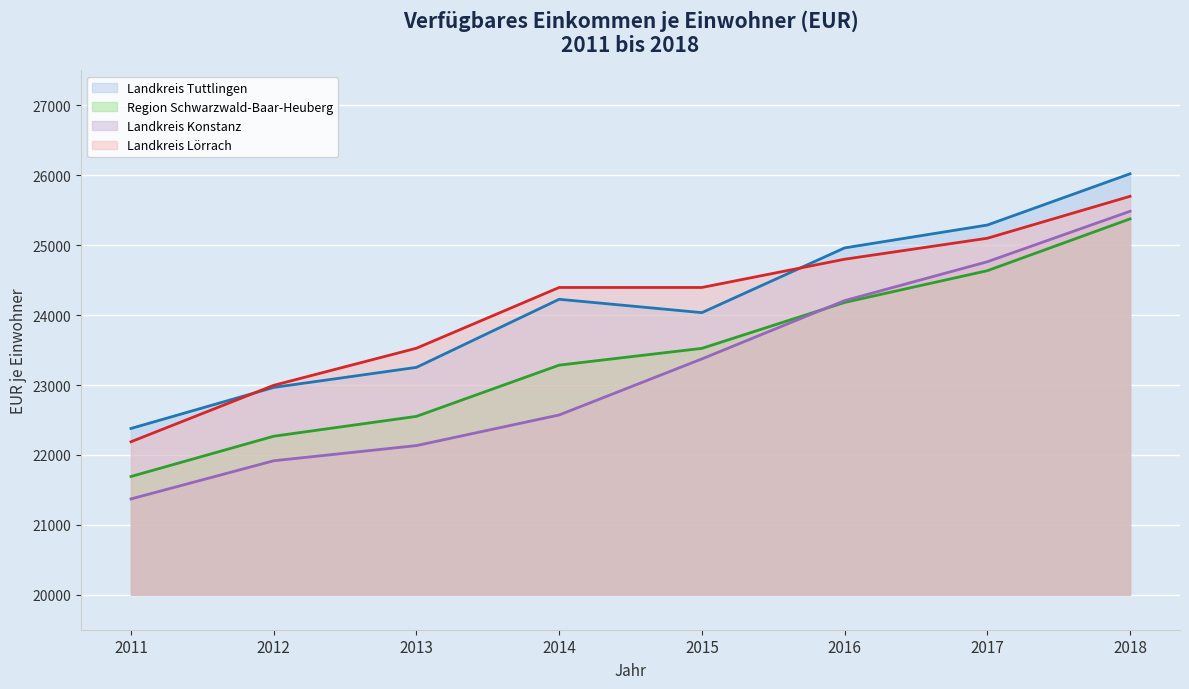

The value of Landkreis Konstanz at 2014 is 33413. True or false?

False